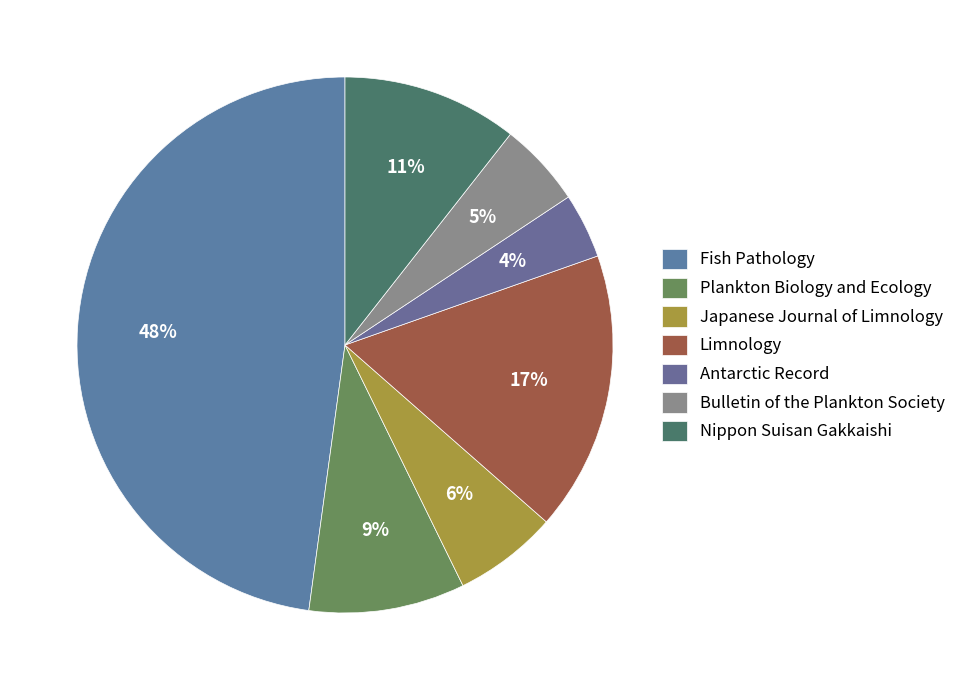

To the nearest percent, what is the average slice percentage?

14%